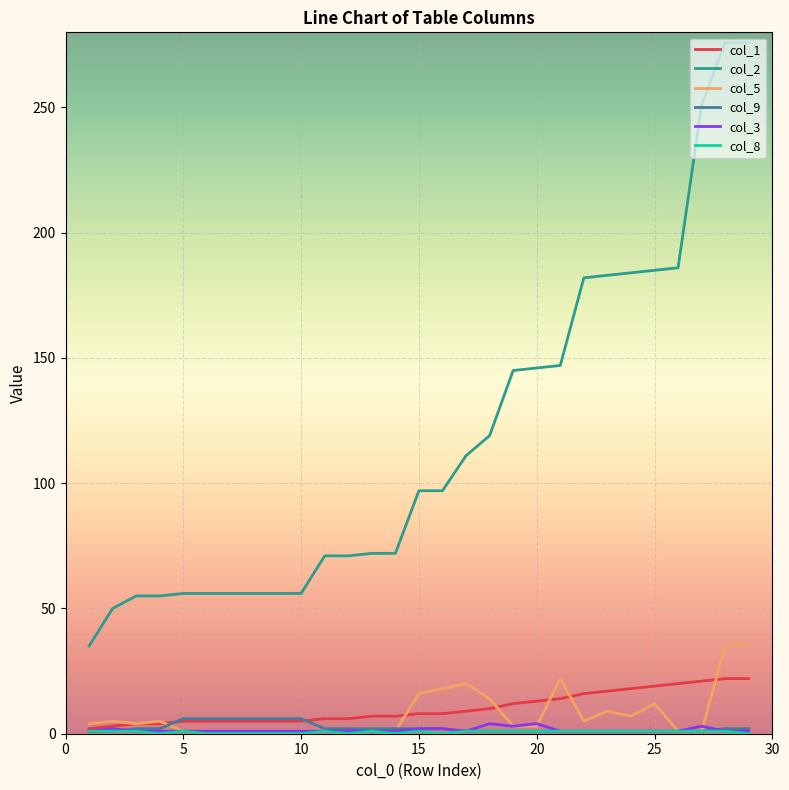

Which series has the largest total across all categories?

col_2